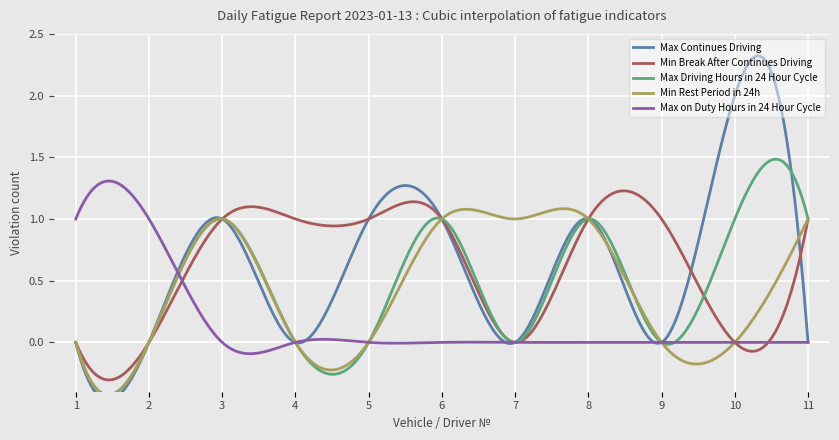

The value of Max Driving Hours in 24 Hour Cycle at 3 is 1. True or false?

False